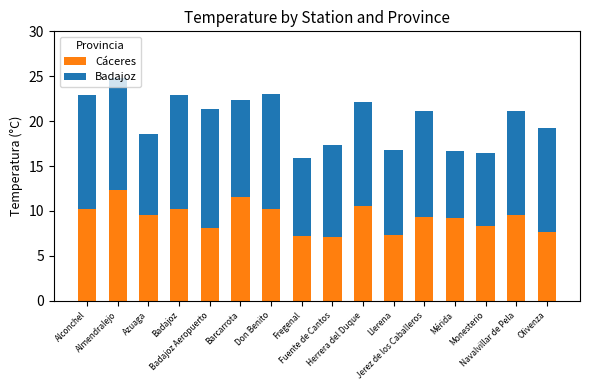

What are all the series names shown in the legend?

Cáceres, Badajoz